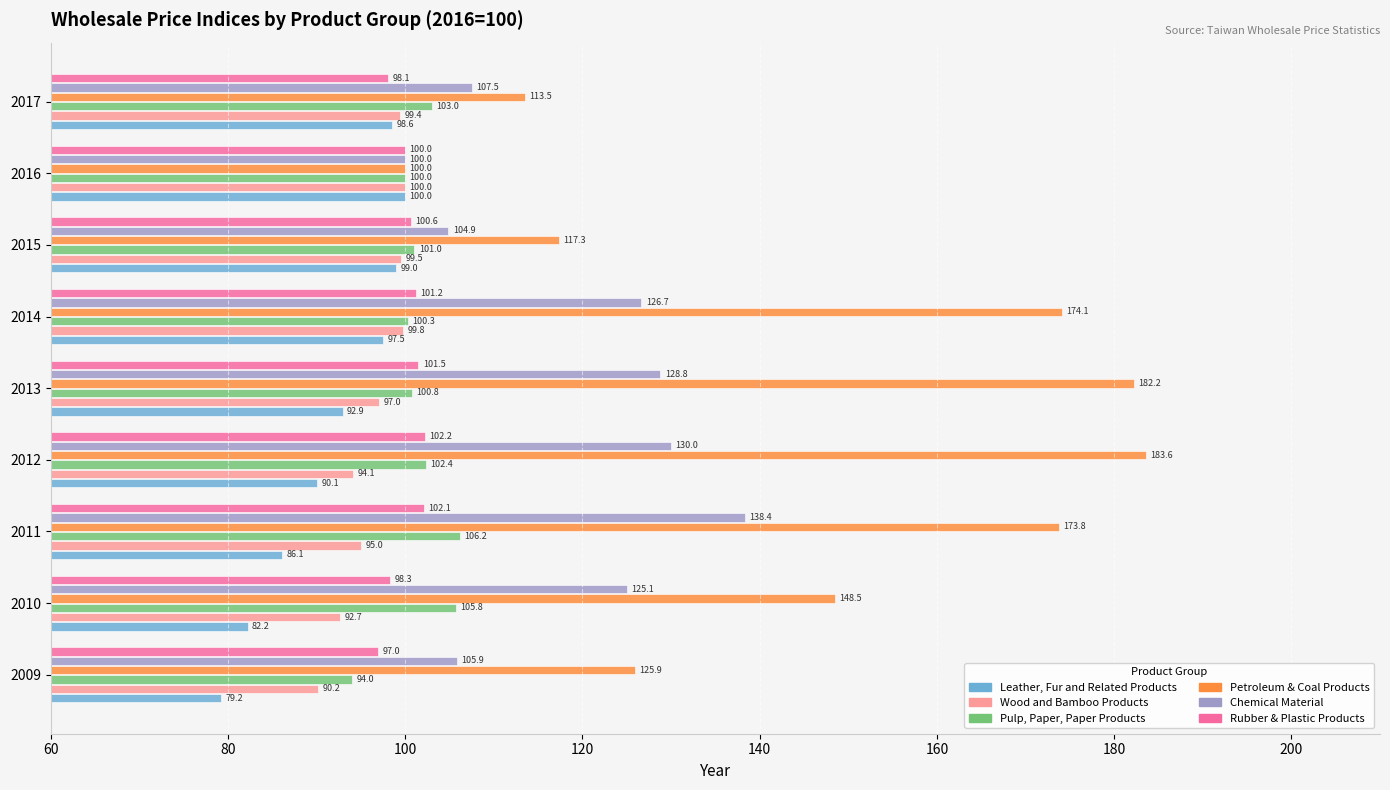

What is the average value of the Wood and Bamboo Products series?

96.4